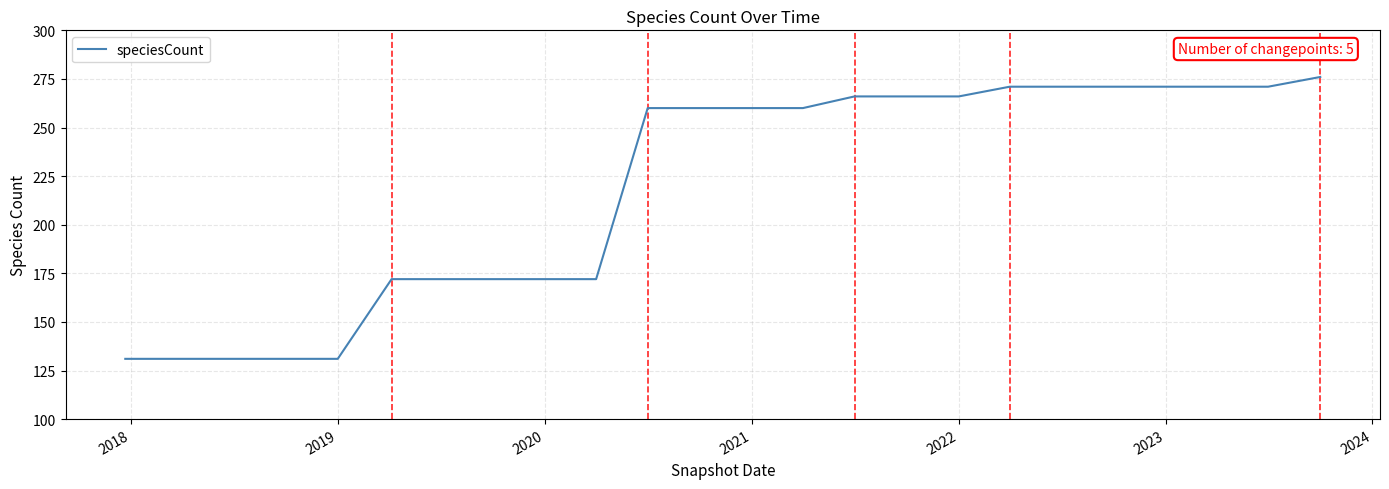

What is the average value?

219